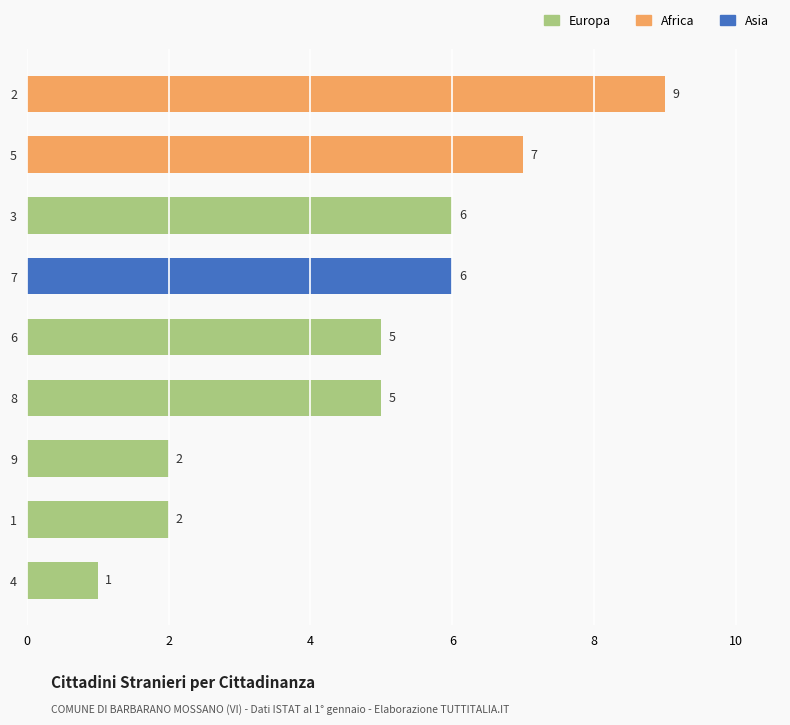

What is the label of the 2nd bar from the bottom?

1